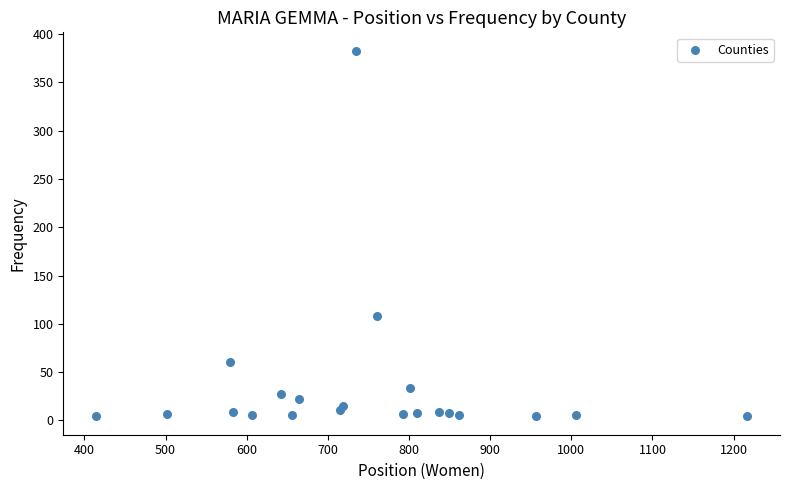

What Y value in the scatter plot is closest to 193?

108